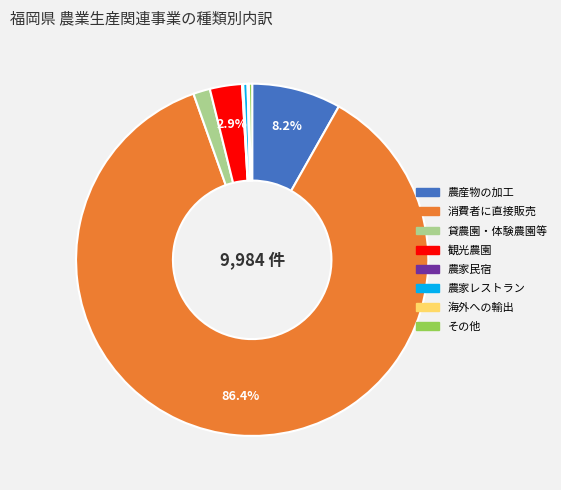

Is 消費者に直接販売 the majority of the pie?

Yes